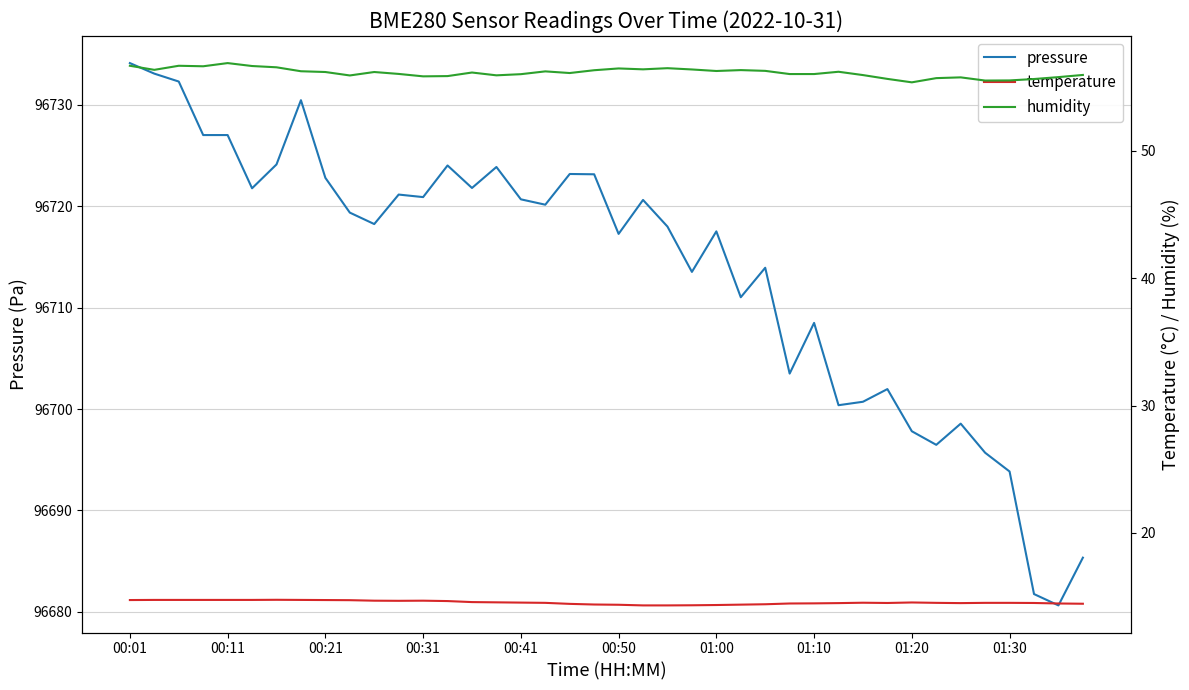

Does the chart display data point markers on the line(s)?

No